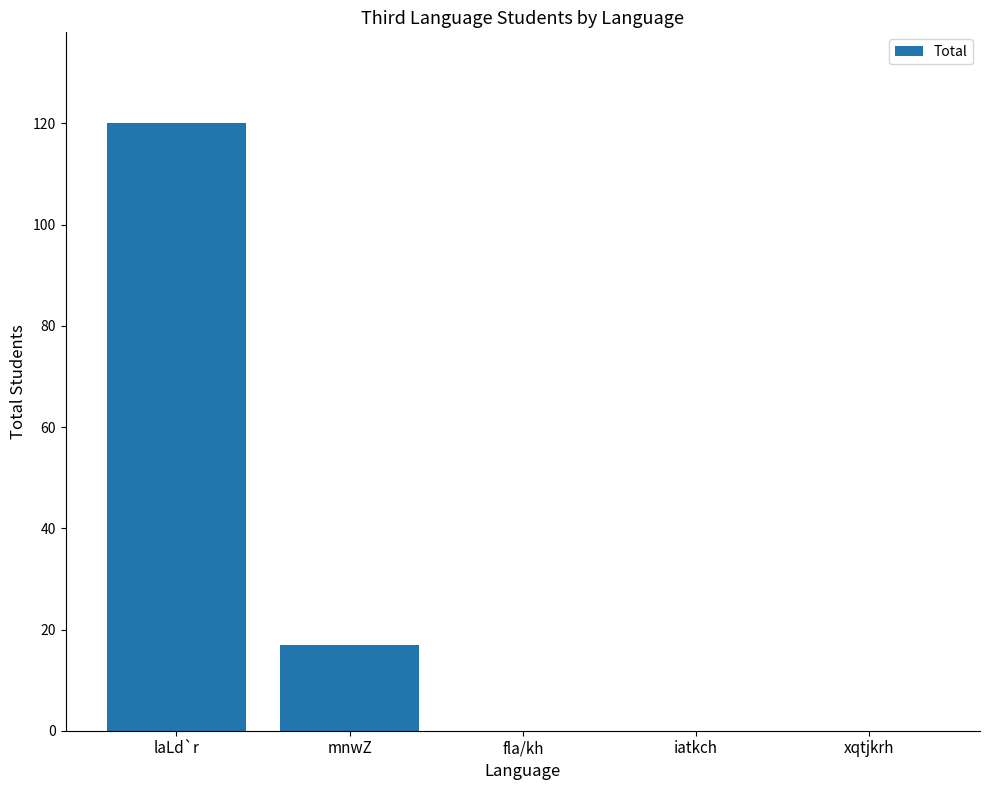

How many values are between 0 and 17?

4